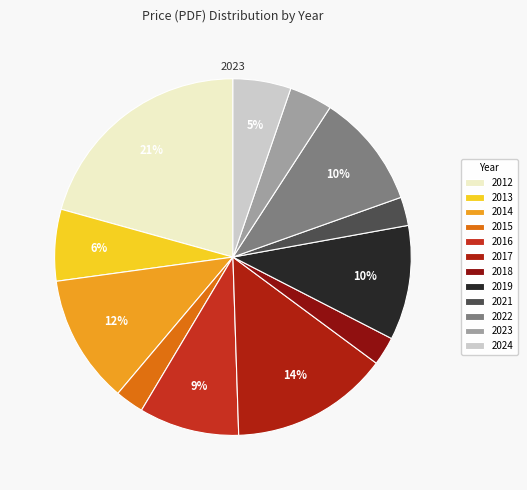

How many segments does this pie chart have?

12